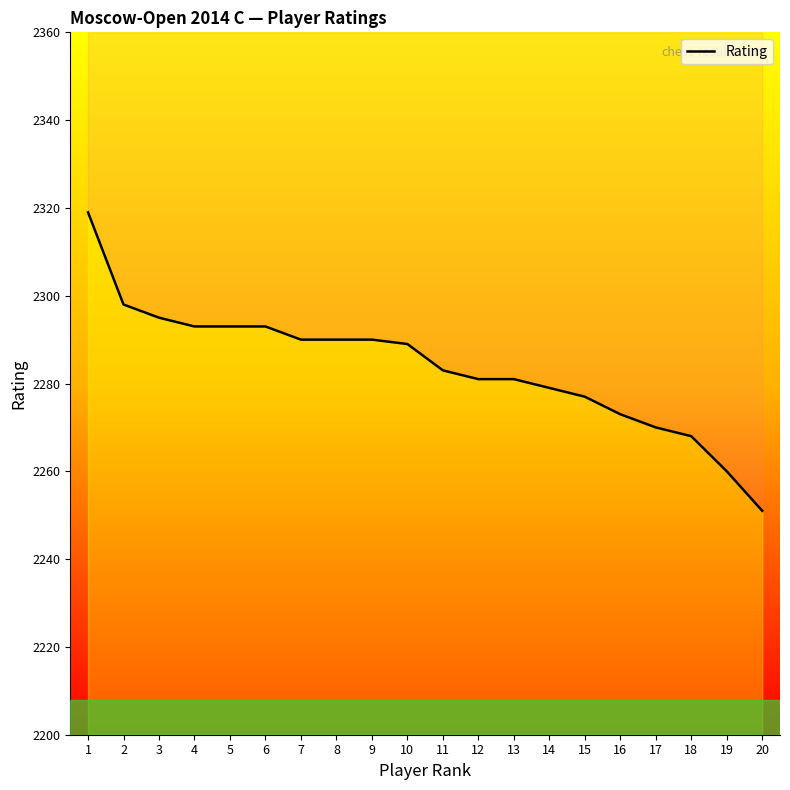

True or false: there are more than 2 points higher than both neighbors.

False